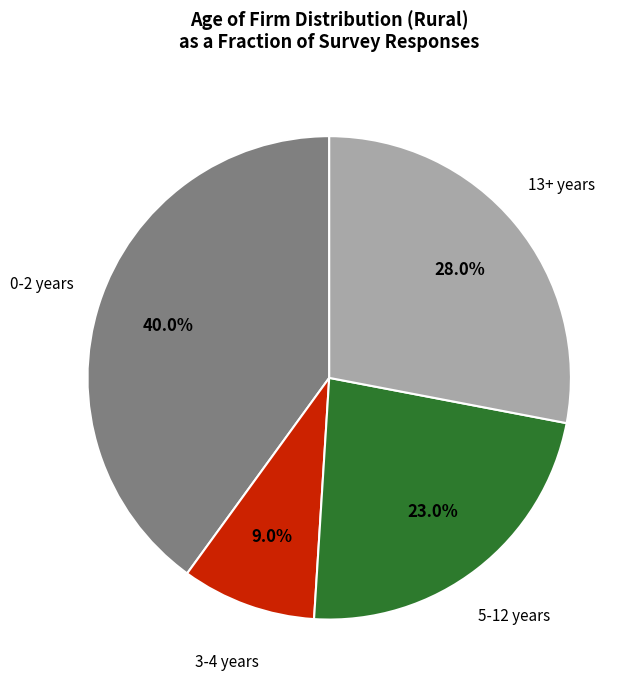

Which has a higher value, 3-4 years or 13+ years?

13+ years